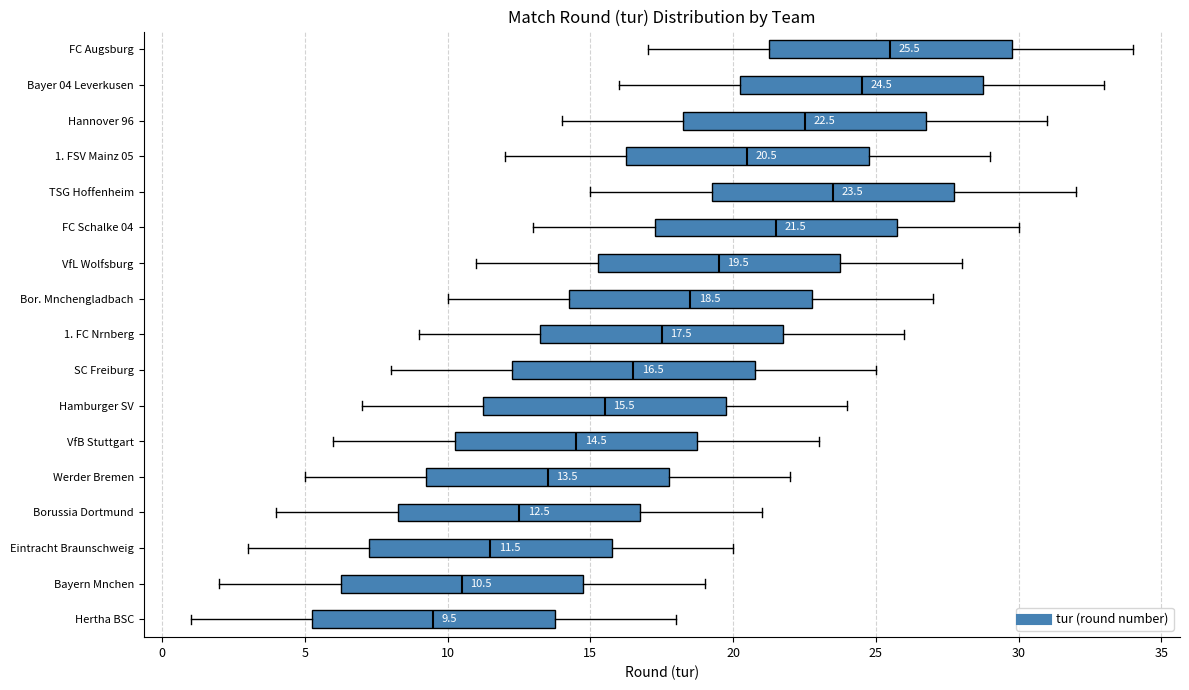

Which box has the furthest to the right median line?

FC Augsburg